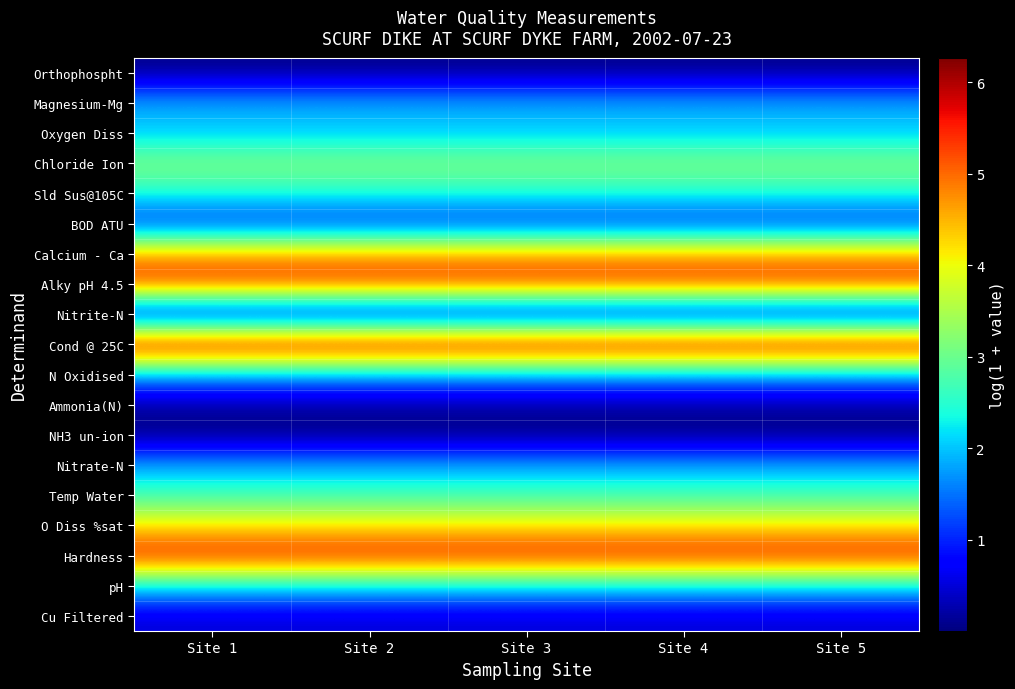

Rank the series at Site 1 from highest to lowest value.

Cond @ 25C, Hardness, Alky pH 4.5, Calcium - Ca, O Diss %sat, Chloride Ion, Temp Water, Sld Sus@105C, pH, Oxygen Diss, Magnesium-Mg, N Oxidised, Nitrate-N, BOD ATU, Cu Filtered, Ammonia(N), Orthophospht, Nitrite-N, NH3 un-ion